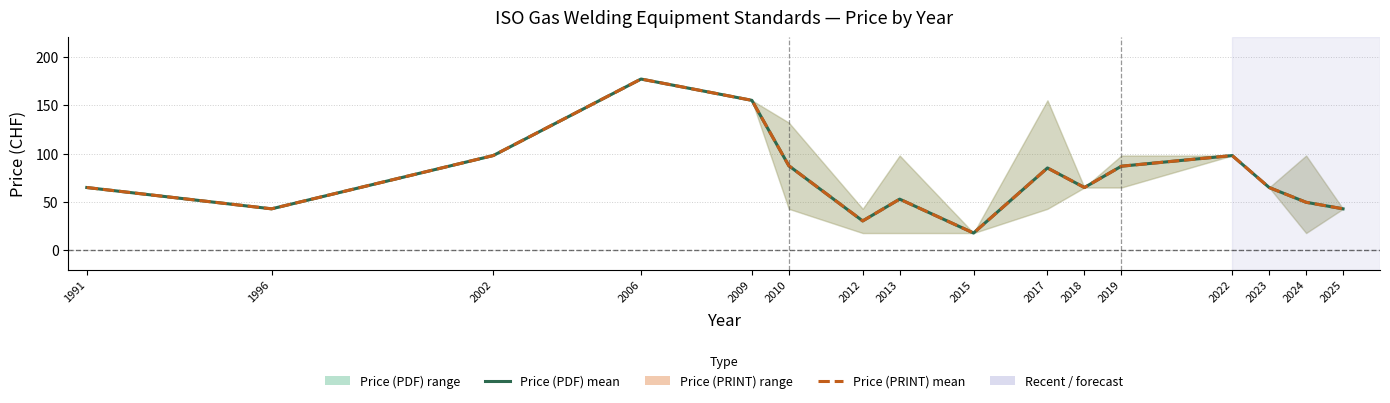

At which label does Price (PDF) first exceed 65?

2002